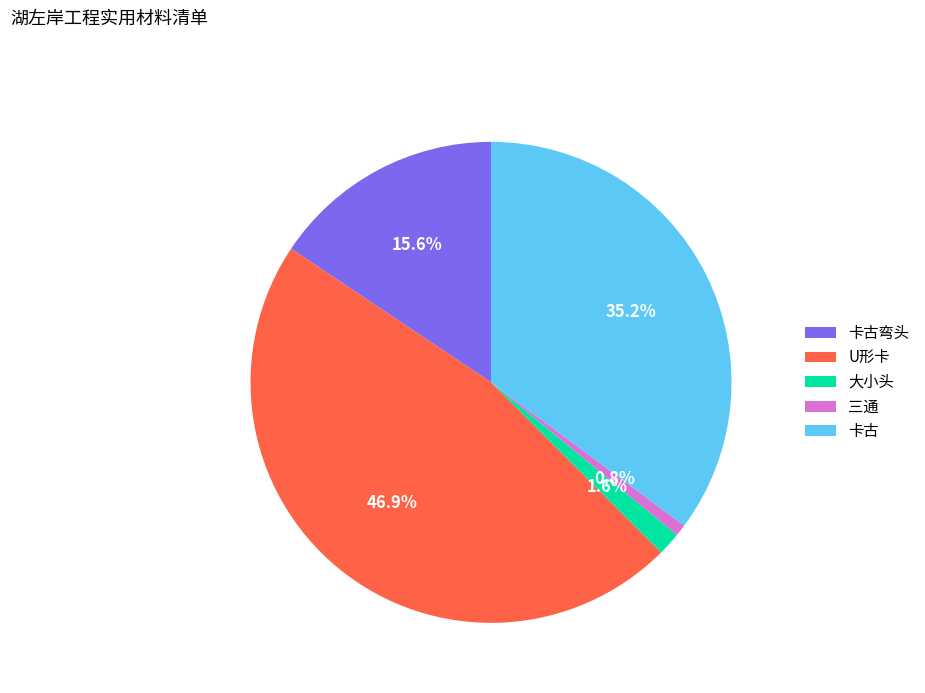

How many segments does this pie chart have?

5